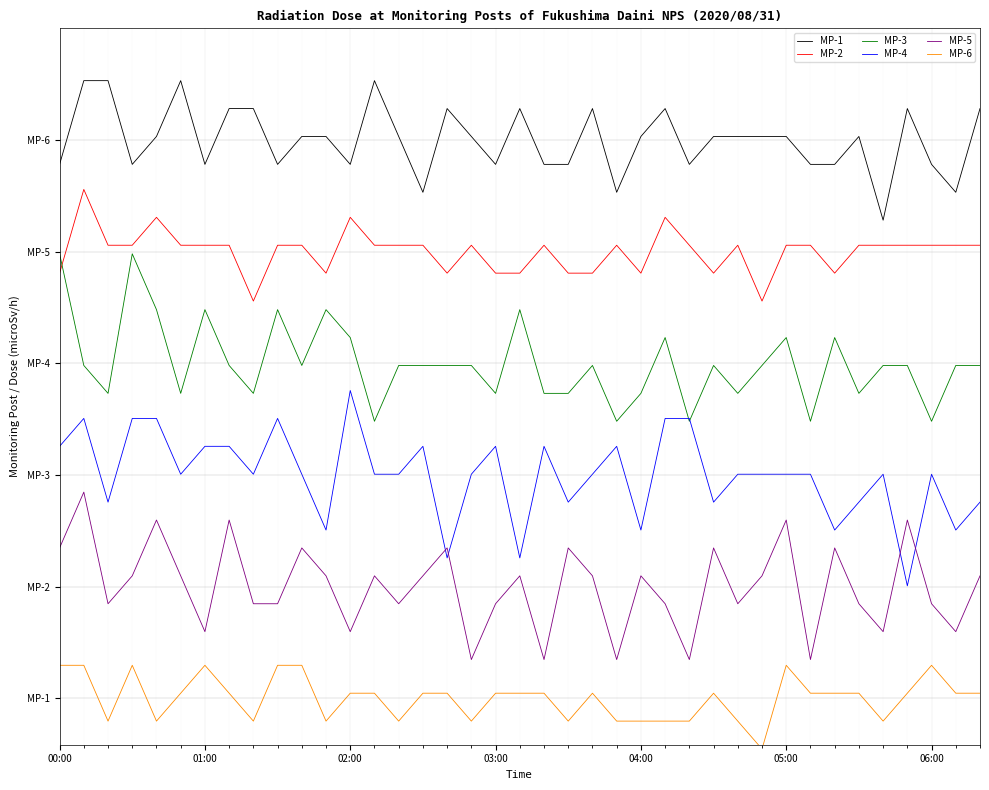

Does the chart display data point markers on the line(s)?

No